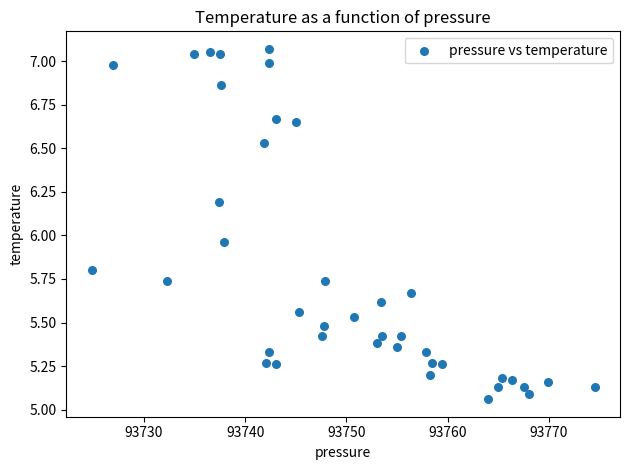

What is the range of Y values (max minus min)?

2.0